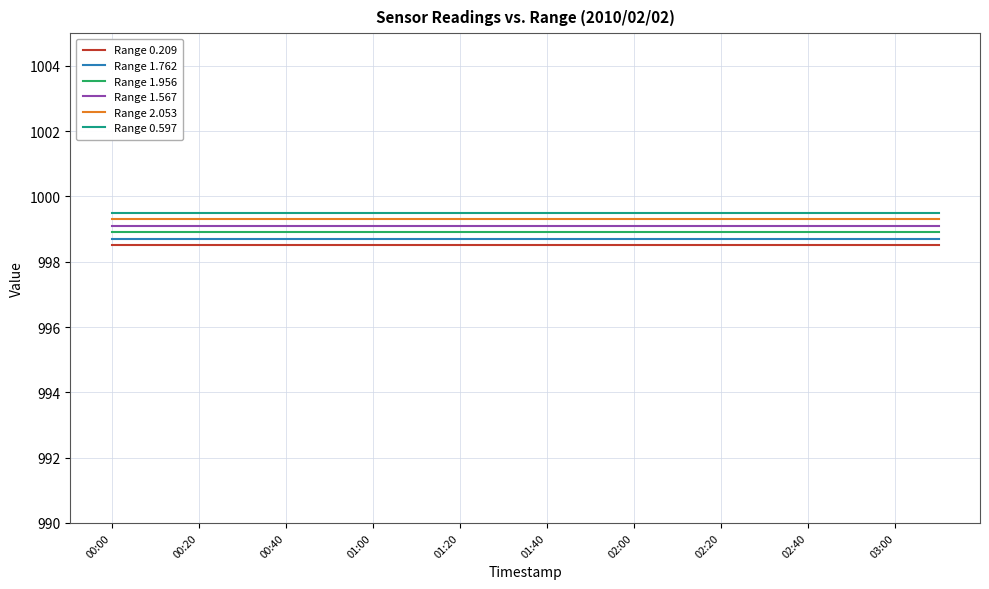

List the series in order of their overall mean, lowest first.

Range 0.209, Range 1.762, Range 1.956, Range 1.567, Range 2.053, Range 0.597